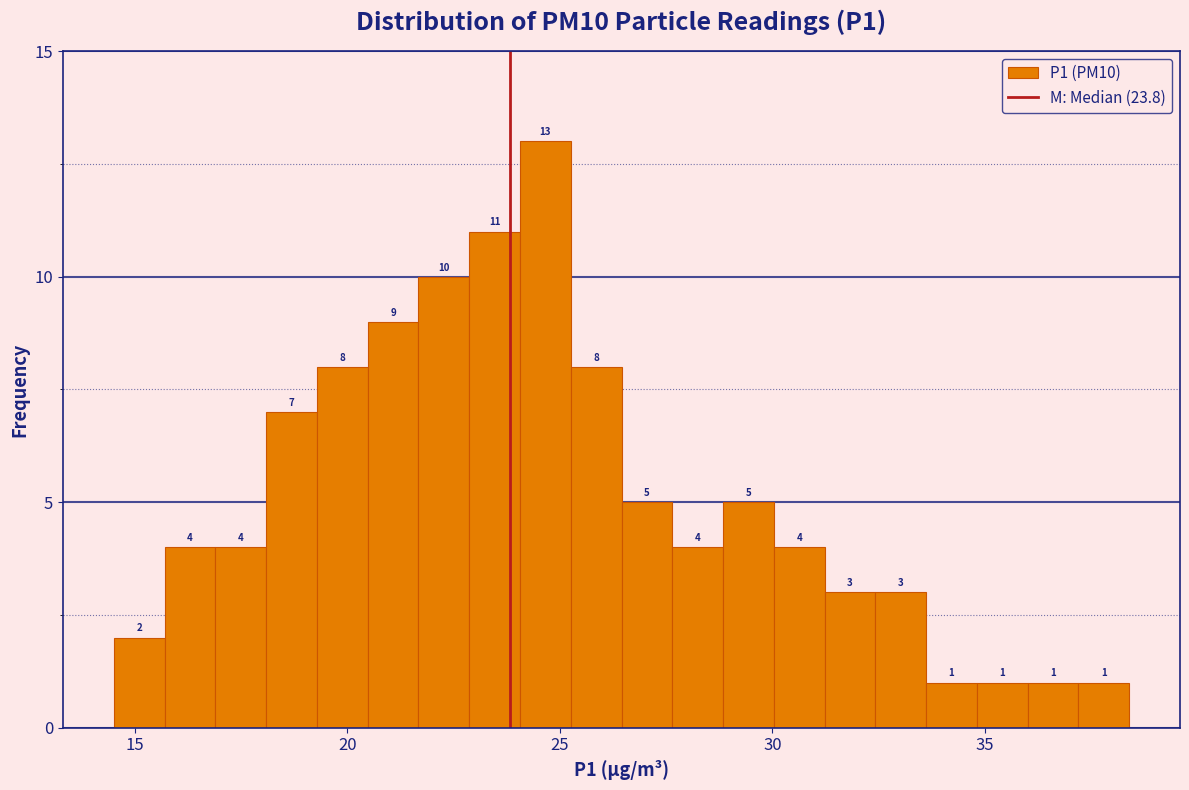

Read against the x-axis, roughly where is the centre of the tallest bar?

24.5